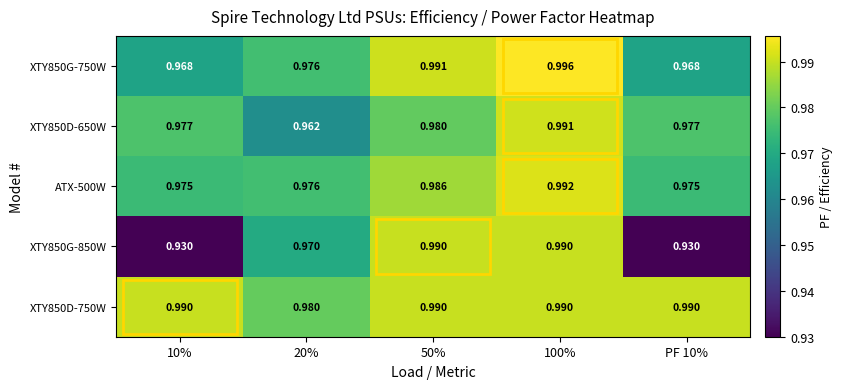

What is the minimum value shown in the chart?

0.9